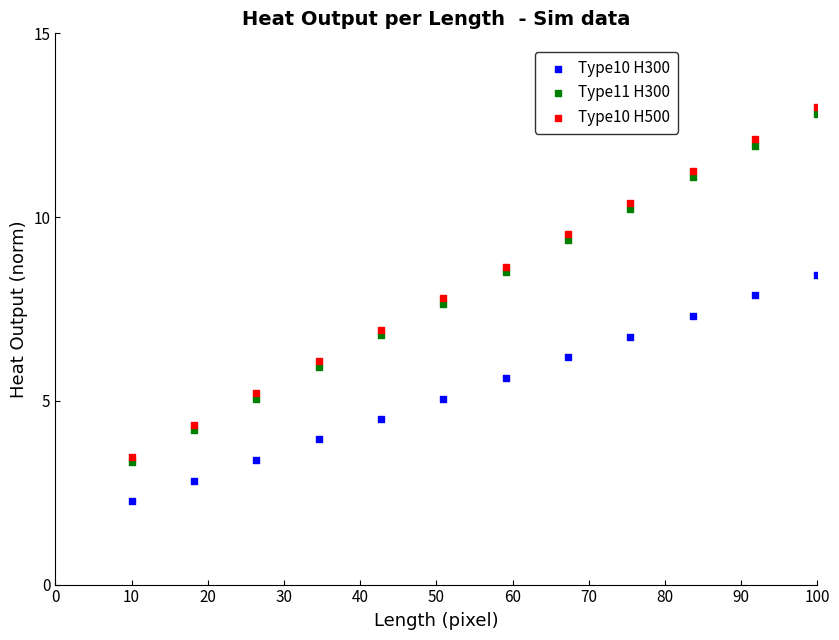

What are all the series names shown in the legend?

Type10 H300, Type11 H300, Type10 H500